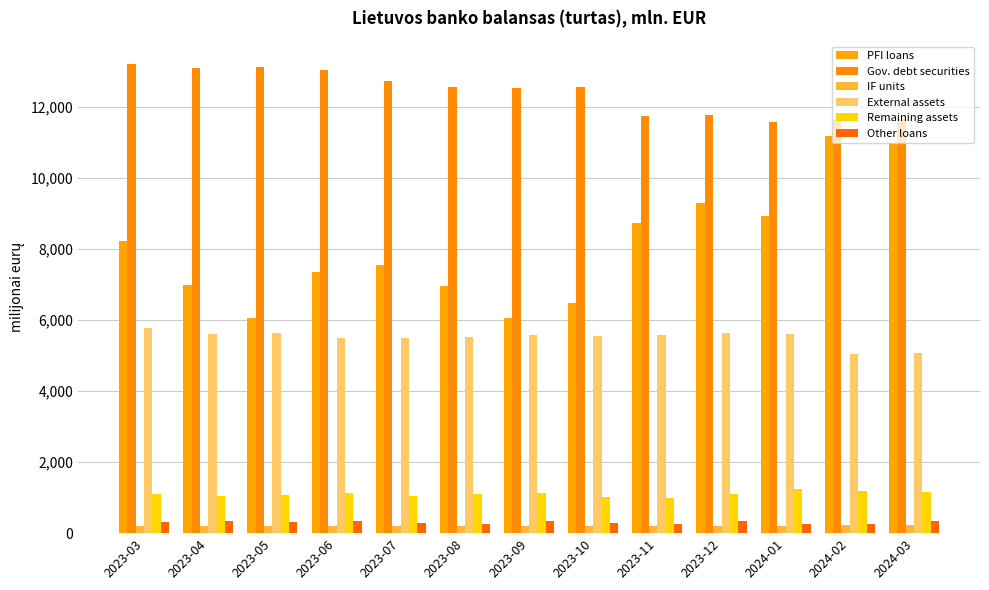

What is the spread (max minus min) of values at 2024-02?

11407.1